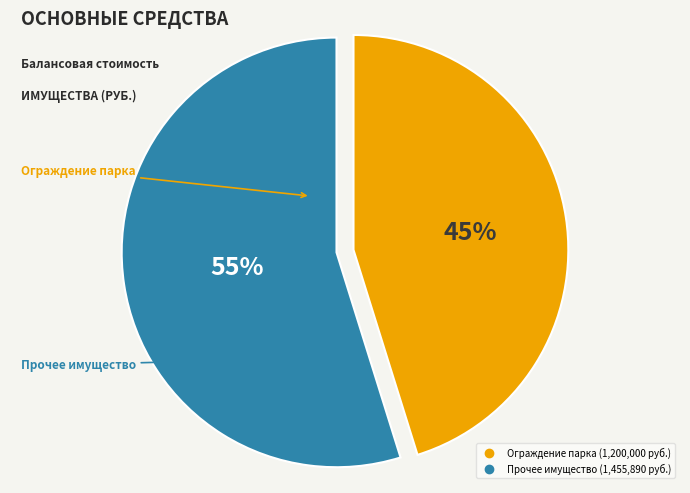

To the nearest percent, what is the difference between the largest and smallest slice percentages?

10%